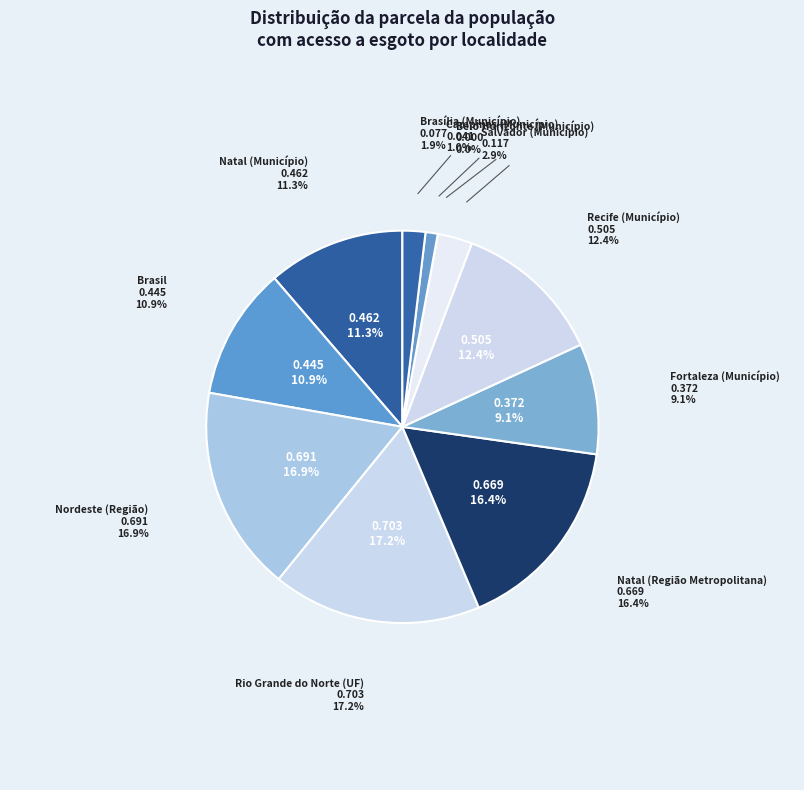

Rank the categories by value from lowest to highest.

Belo Horizonte (Município), Campinas (Município), Brasília (Município), Salvador (Município), Fortaleza (Município), Brasil, Natal (Município), Recife (Município), Natal (Região Metropolitana), Nordeste (Região), Rio Grande do Norte (UF)